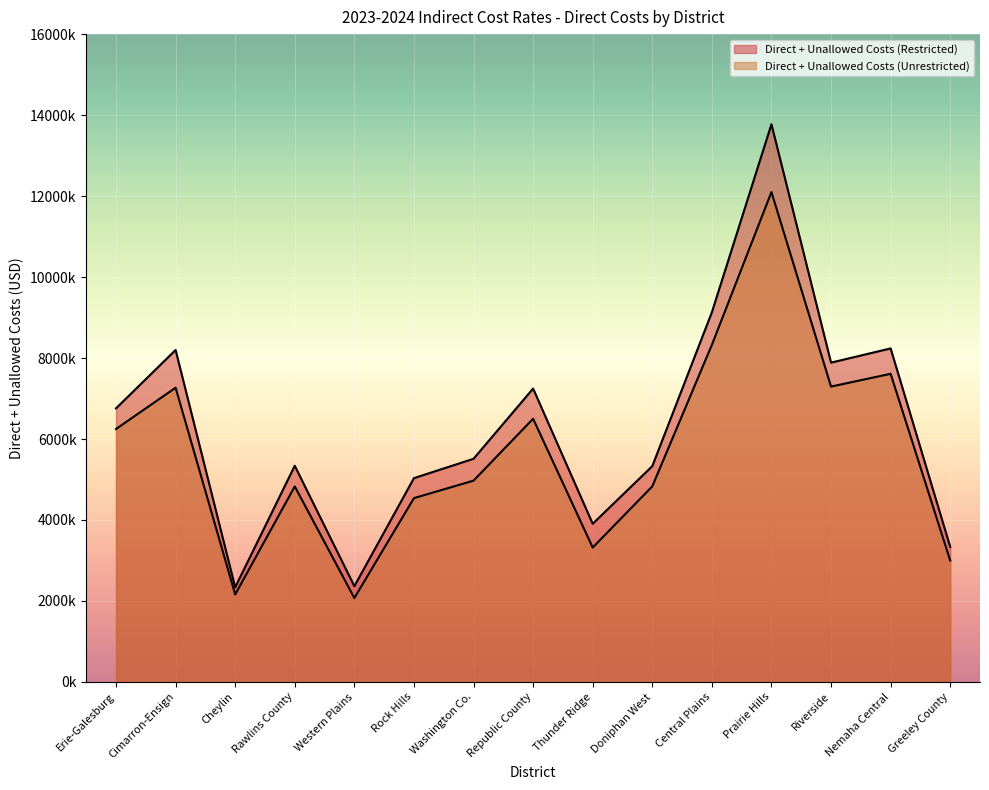

Where is Direct + Unallowed Costs (Restricted) nearest to the value 8055570?

Cimarron-Ensign